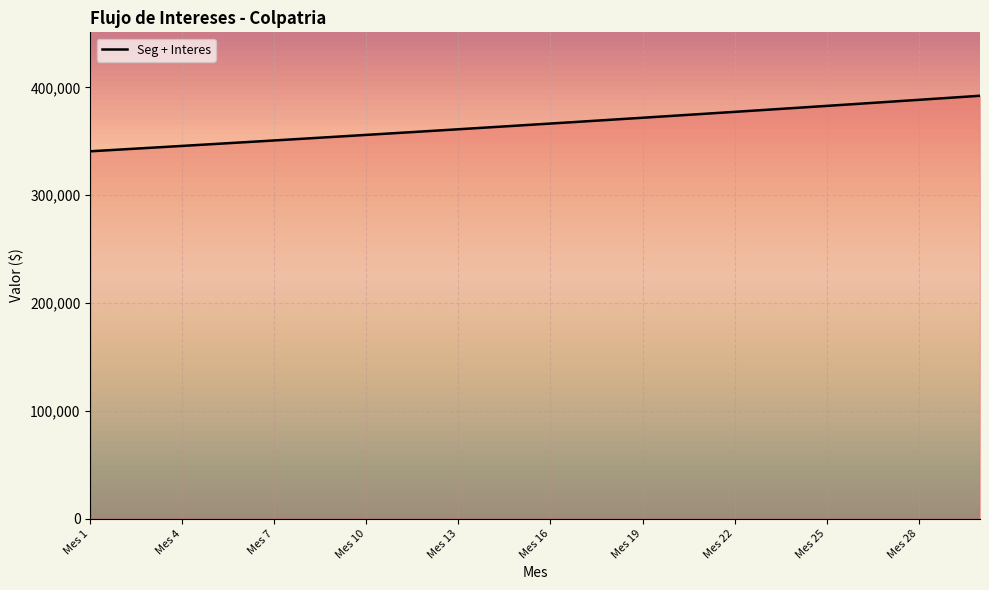

What is the greatest value displayed?

392251.3